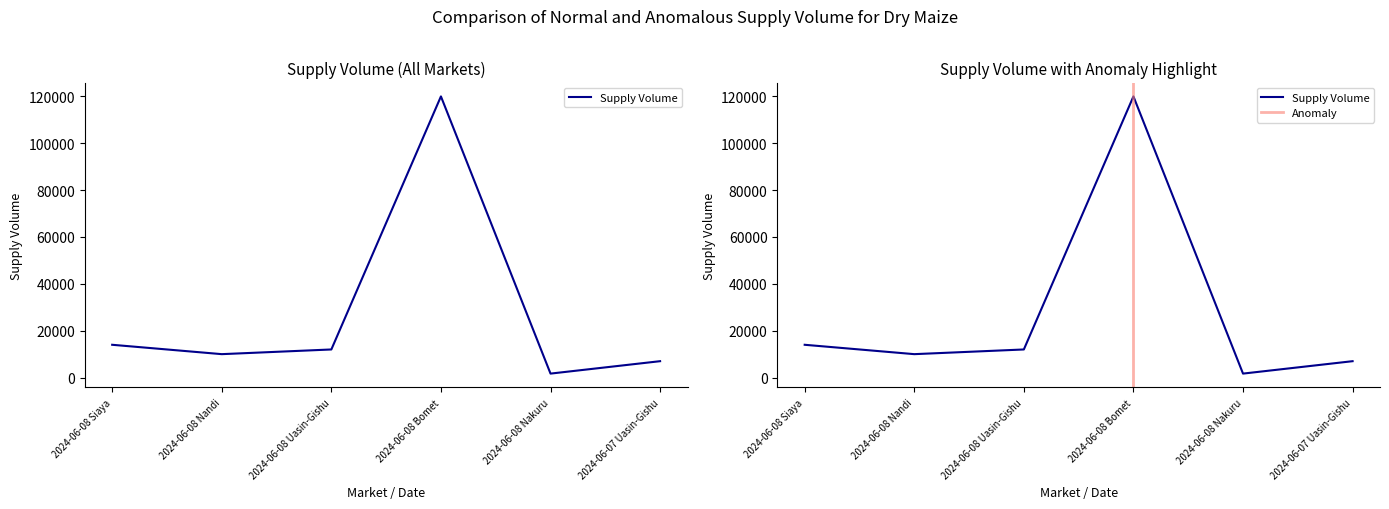

The value at 2024-06-08 Nandi is 10000. True or false?

True